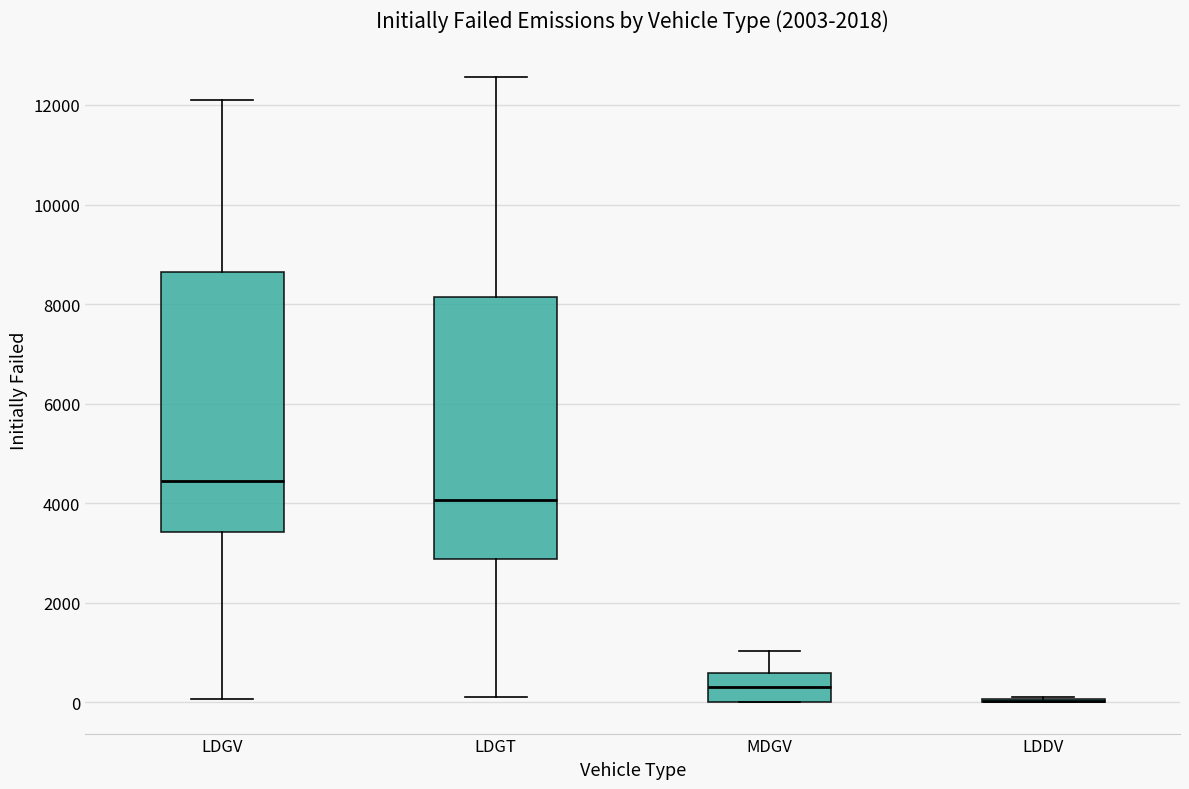

Where does the upper whisker of the box for LDGV end on the y-axis? The values are not printed on the chart, so give them approximately, as read against the axis.

12200